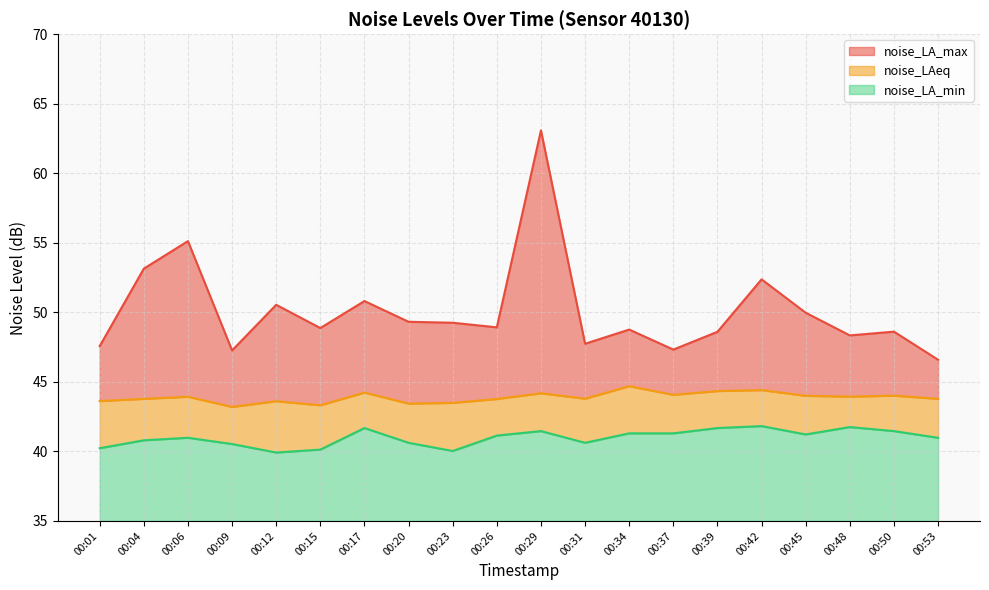

Does the chart have visible grid lines?

Yes